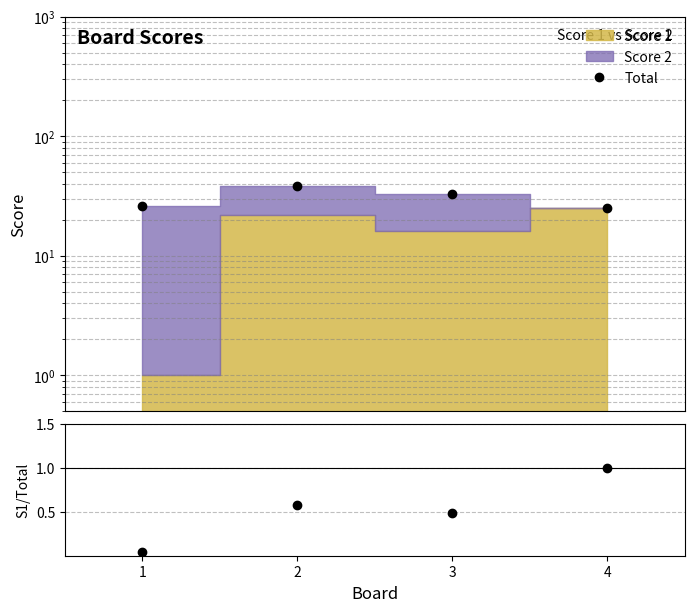

Between 3 and 4, which is larger?

3